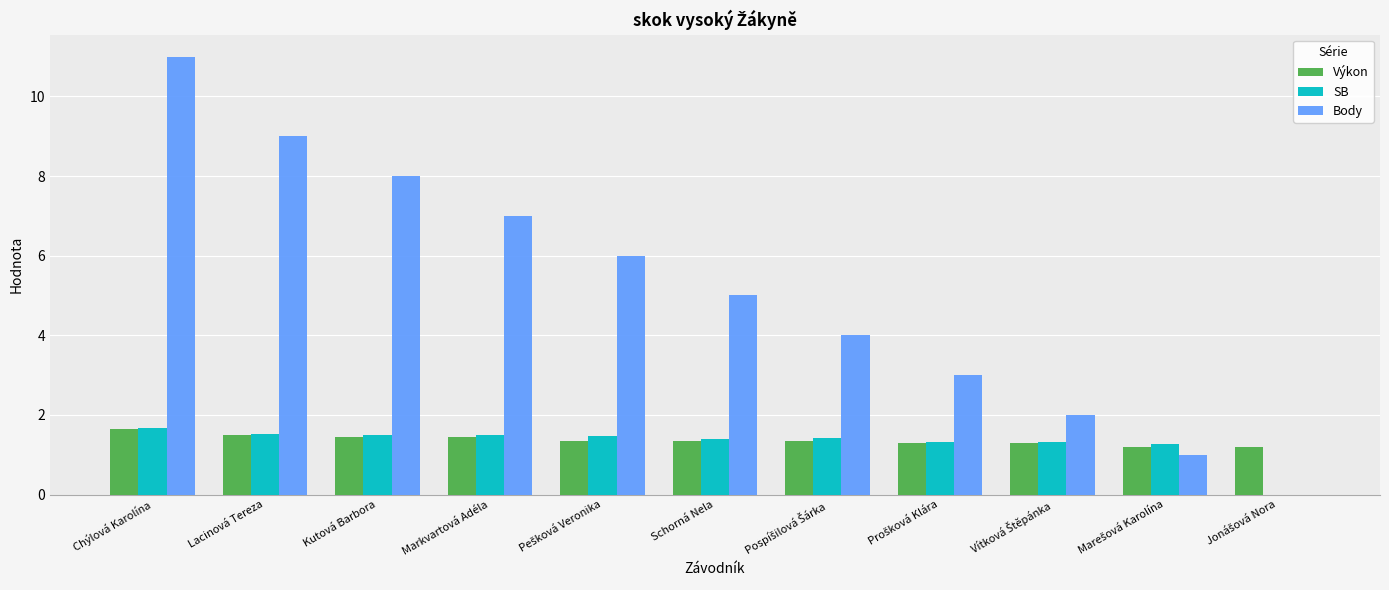

What is the maximum value shown in the chart?

11.0